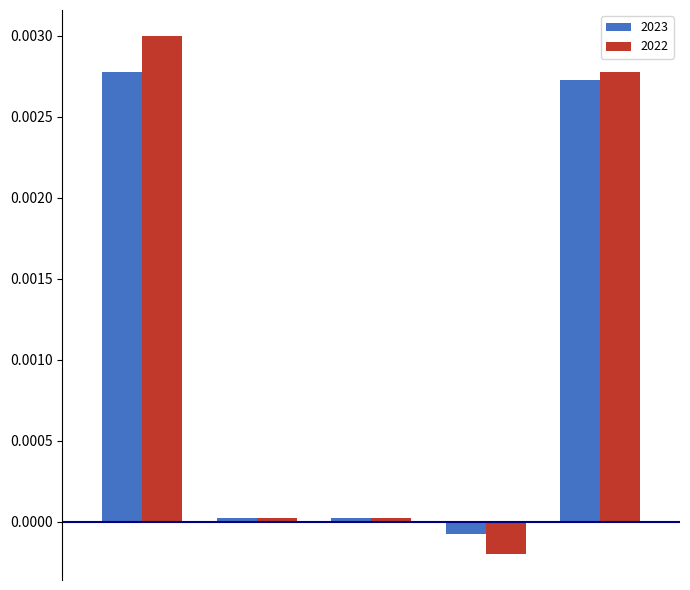

Rank the series by their maximum value, from lowest to highest.

2023, 2022